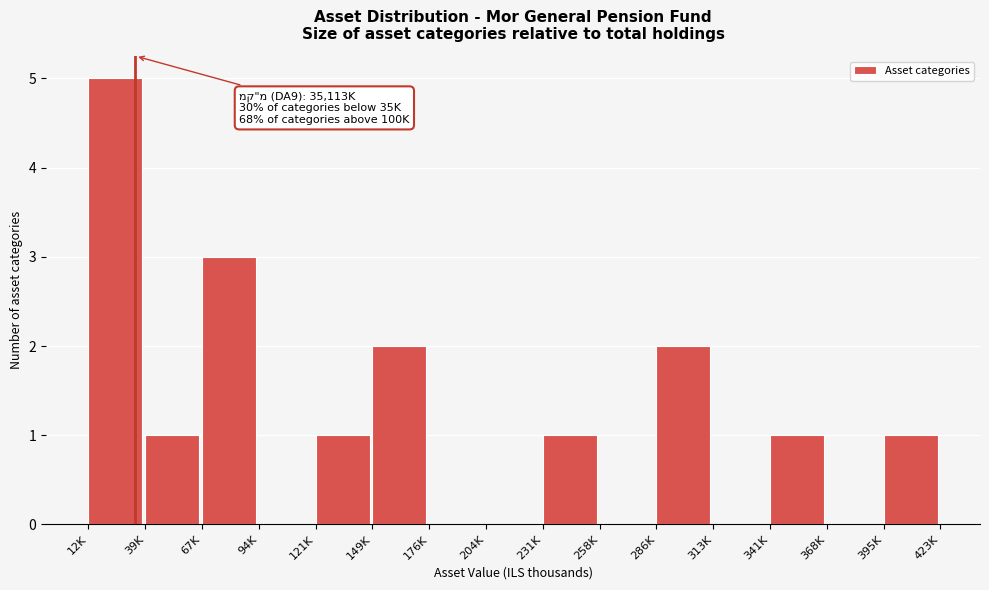

Reading left to right, list all the values displayed in this chart.

12K=5	39K=1	67K=3	94K=0	121K=1	149K=2	176K=0	204K=0	231K=1	258K=0	286K=2	313K=0	341K=1	368K=0	395K=1